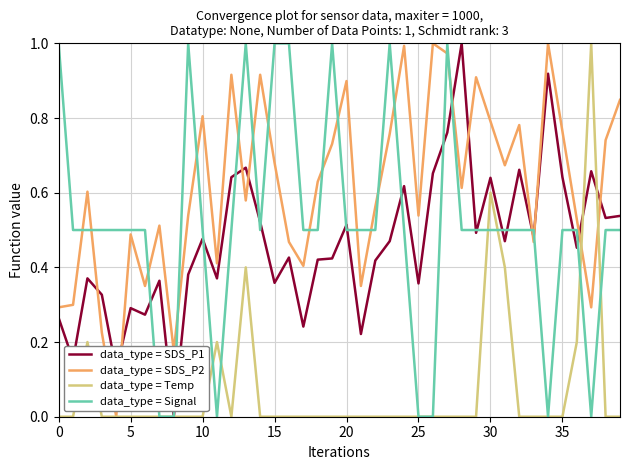

True or false: data_type = Signal and data_type = SDS_P2 intersect in this chart.

True